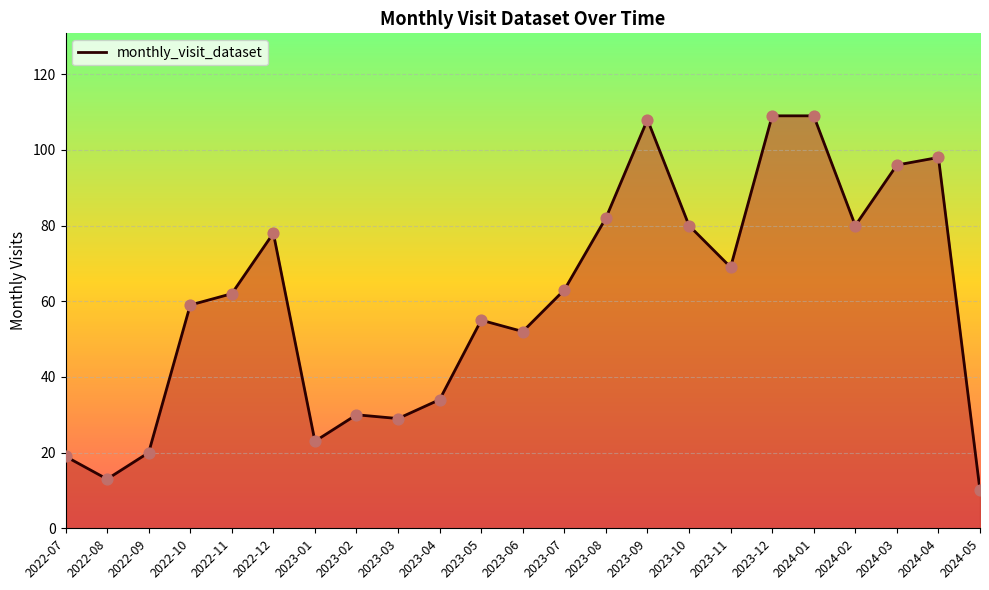

What is the change in value from 2022-12 to 2023-05?

-23